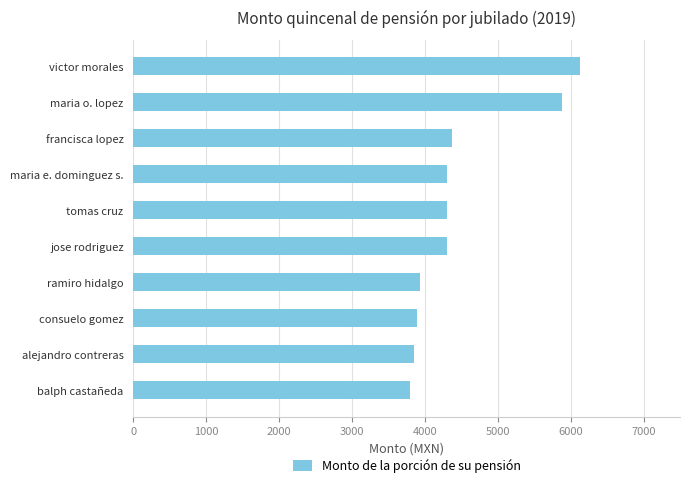

What is the sum of all values?

44759.1